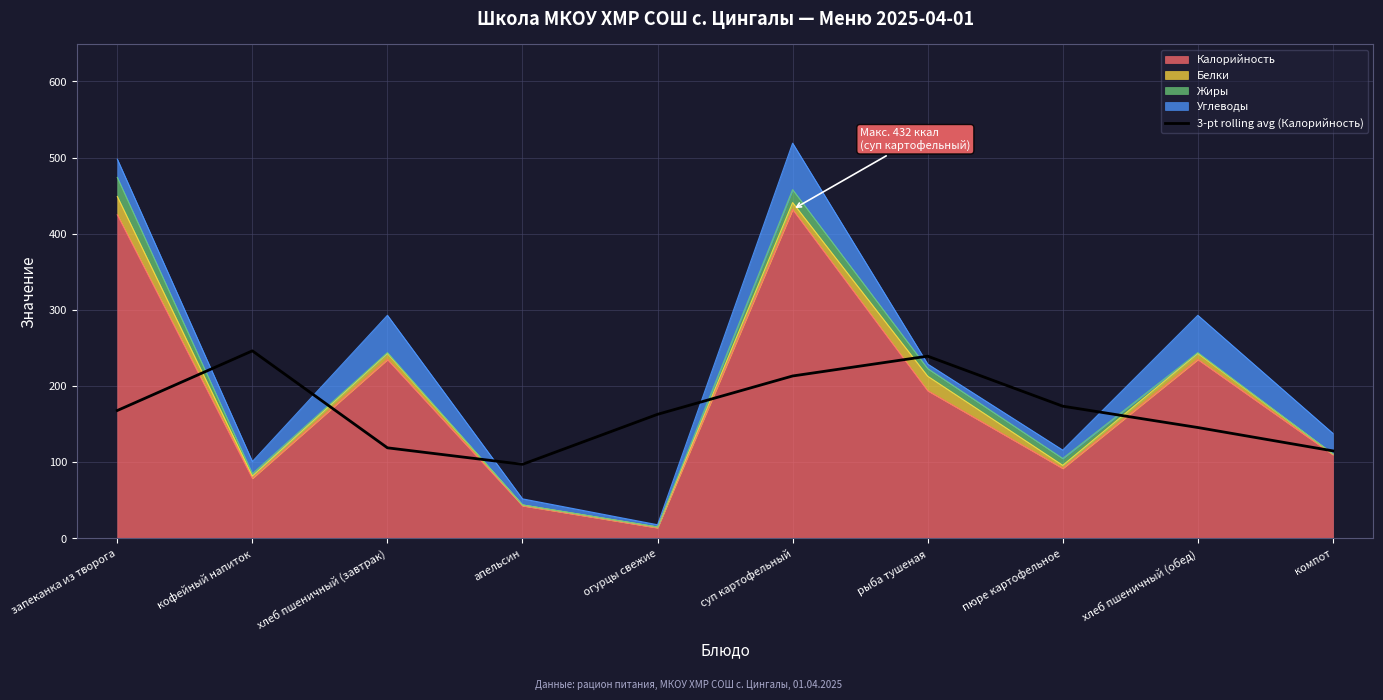

At which label does the data first exceed 168?

кофейный напиток